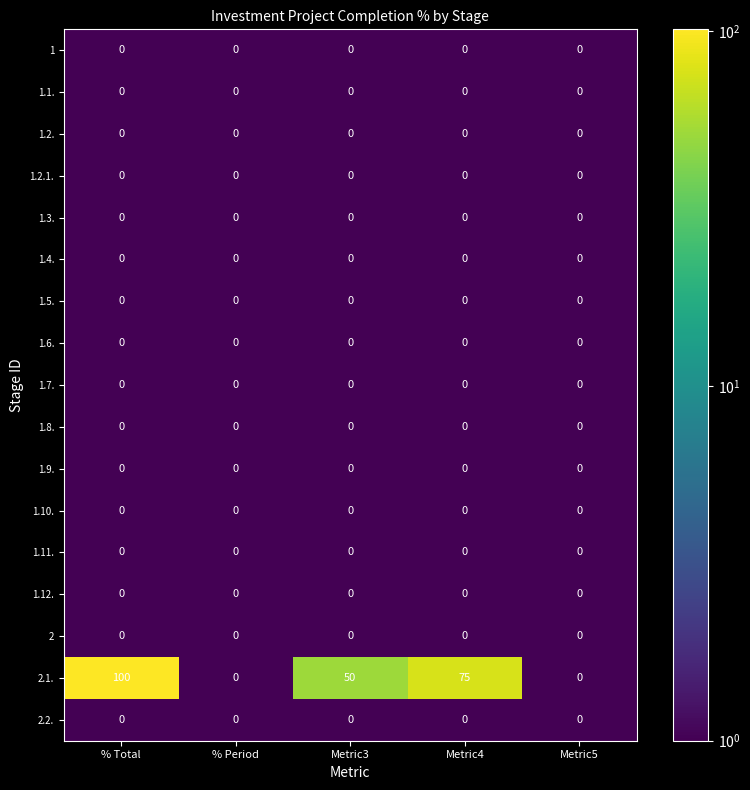

What is the sum of the 2.1. values at % Total and % Period?

100